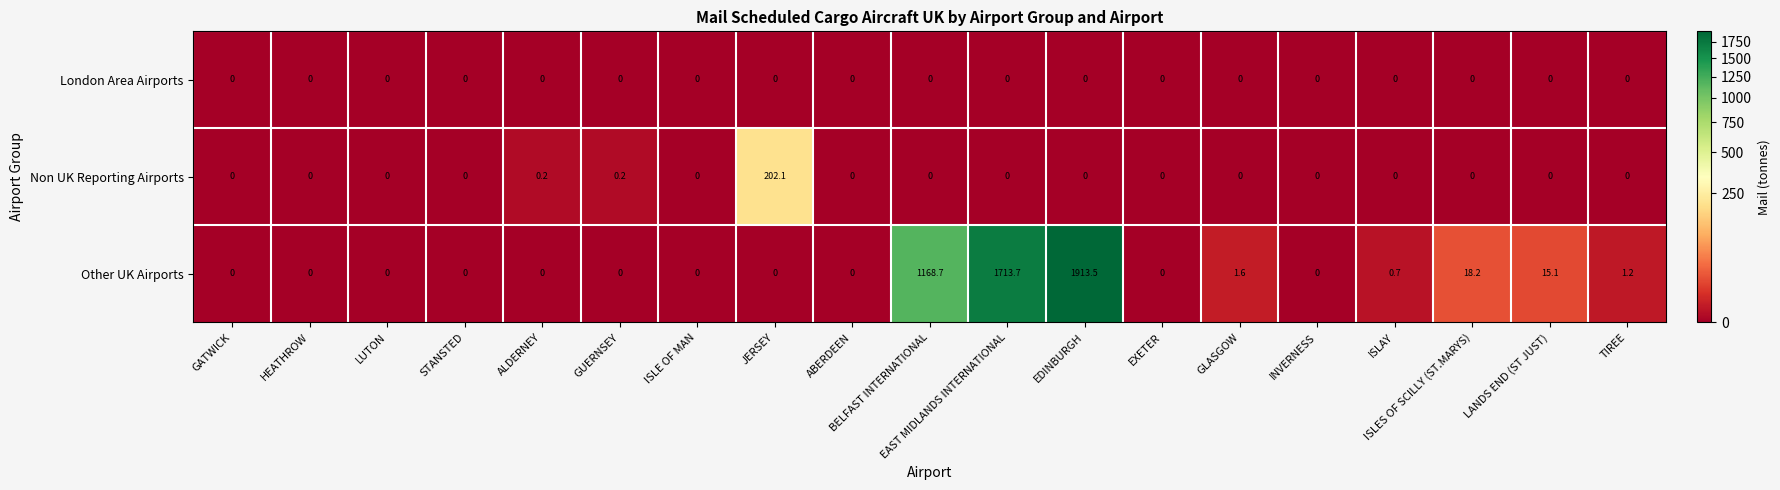

The London Area Airports series shows 0.0 at EDINBURGH. True or false?

True